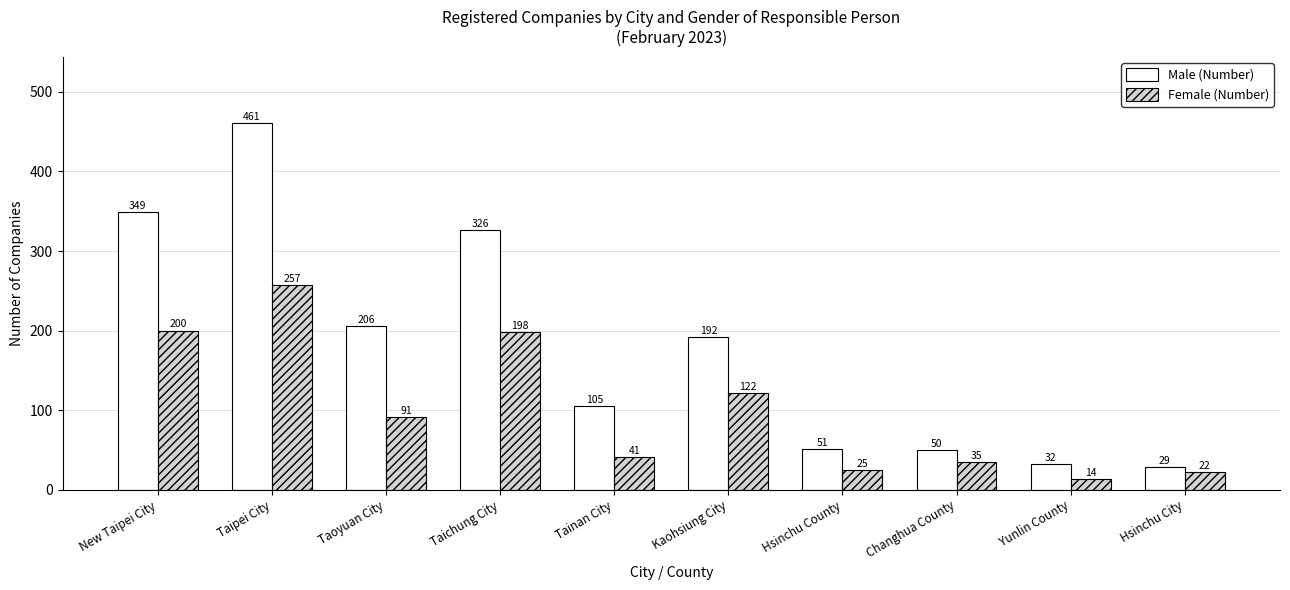

At which category is the sum across all series the highest?

Taipei City